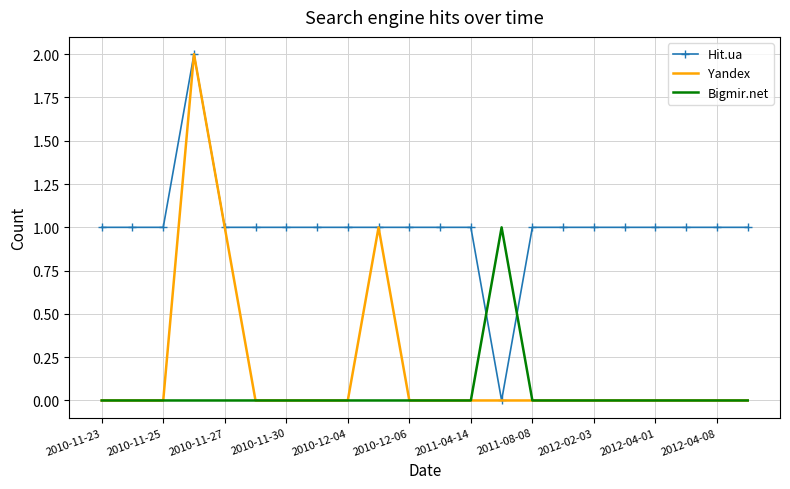

After their last crossing, which series has the higher values: Bigmir.net or Hit.ua?

Hit.ua